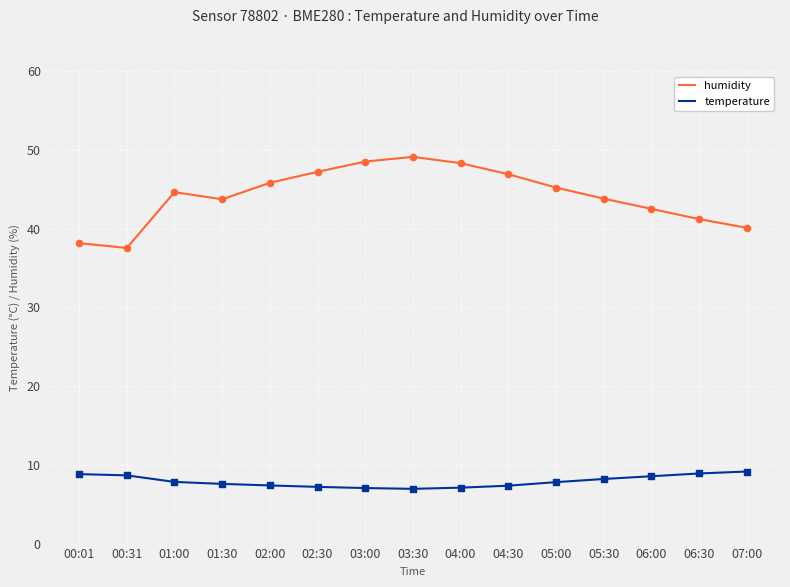

Which series has the largest range (max minus min)?

humidity